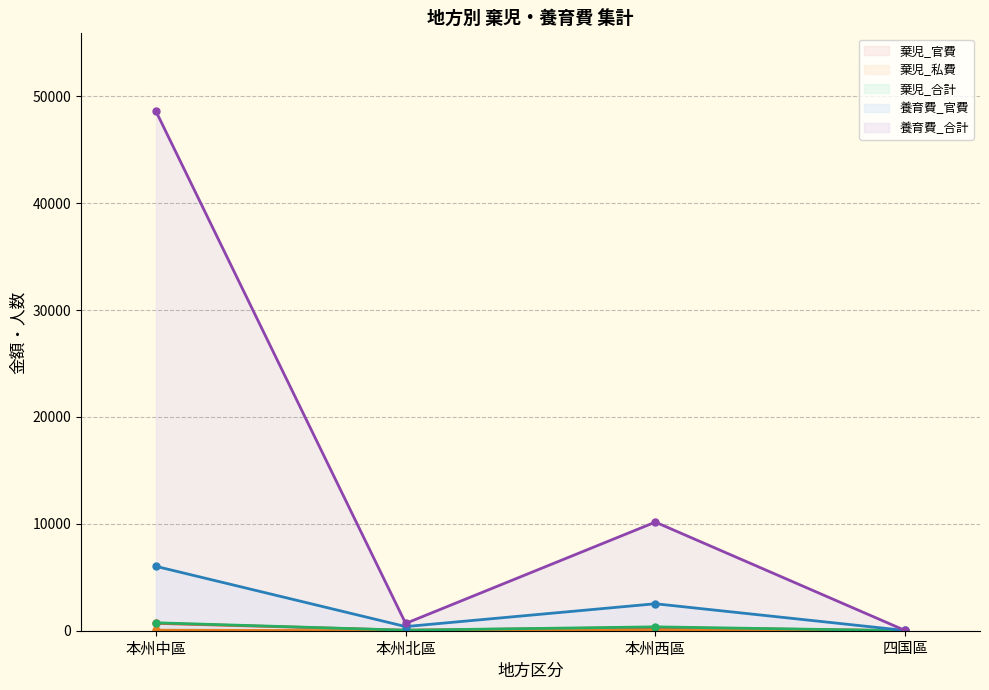

True or false: 養育費_官費 has more than 1 interior local peaks.

False